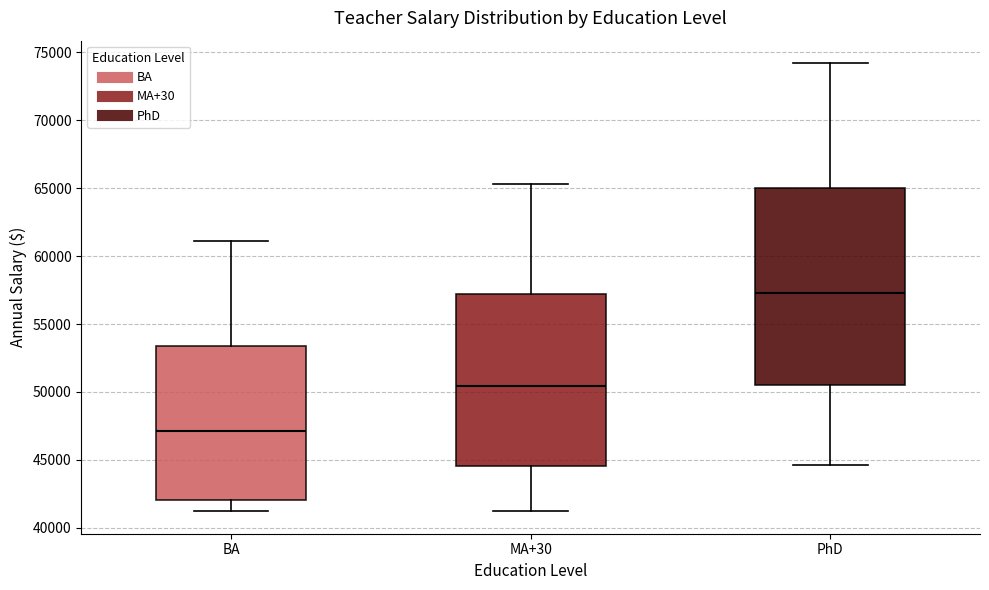

Which box is the tallest, from its lower edge to its upper edge?

PhD